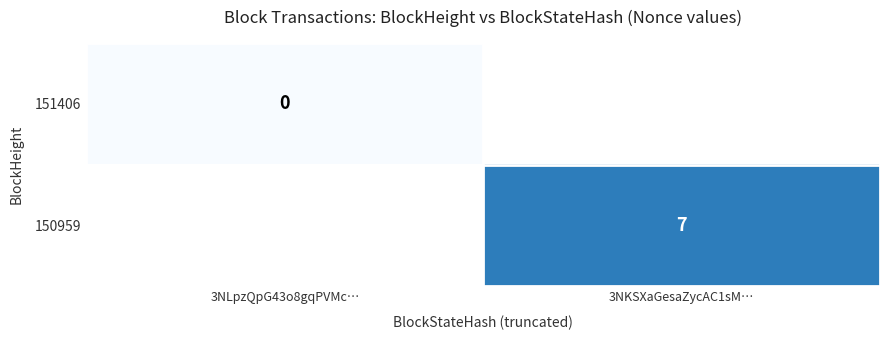

The 150959 series shows 3 at 3NKSXaGesaZycAC1sM…. True or false?

False